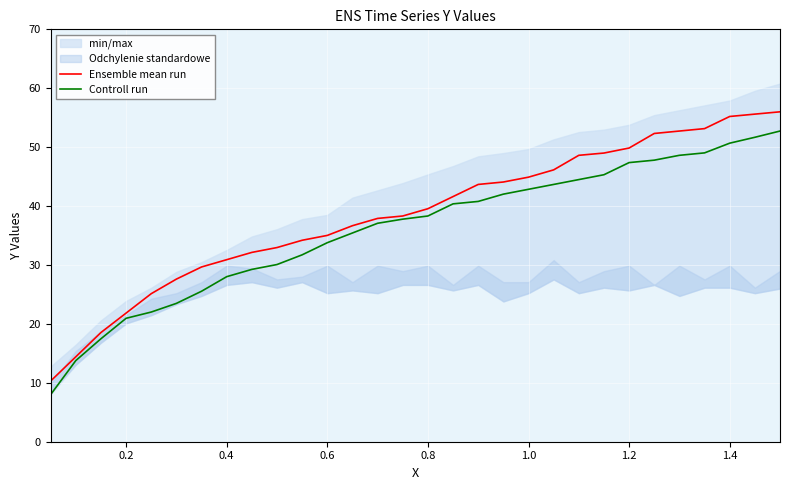

What is the maximum value for Controll run?

52.7